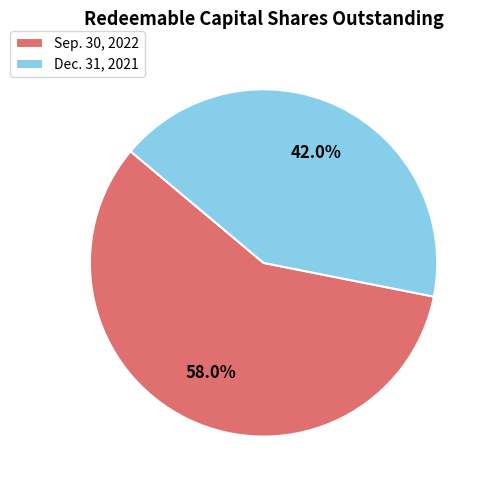

What percentage do Sep. 30, 2022 and Dec. 31, 2021 together represent?

100.0%